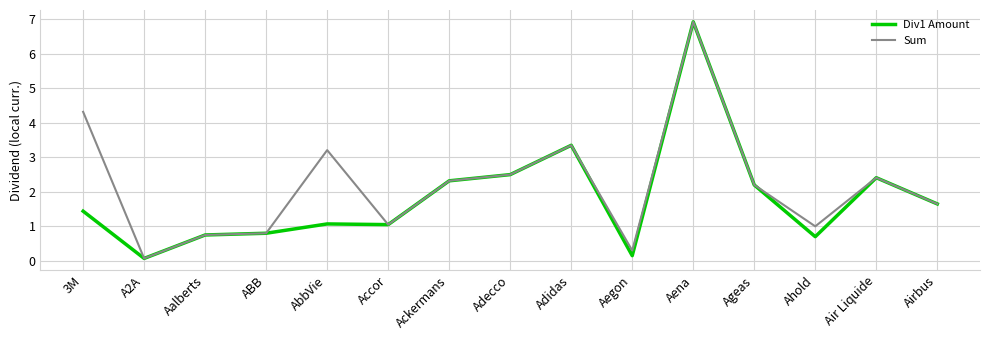

How many values in the Sum series are below 2?

7